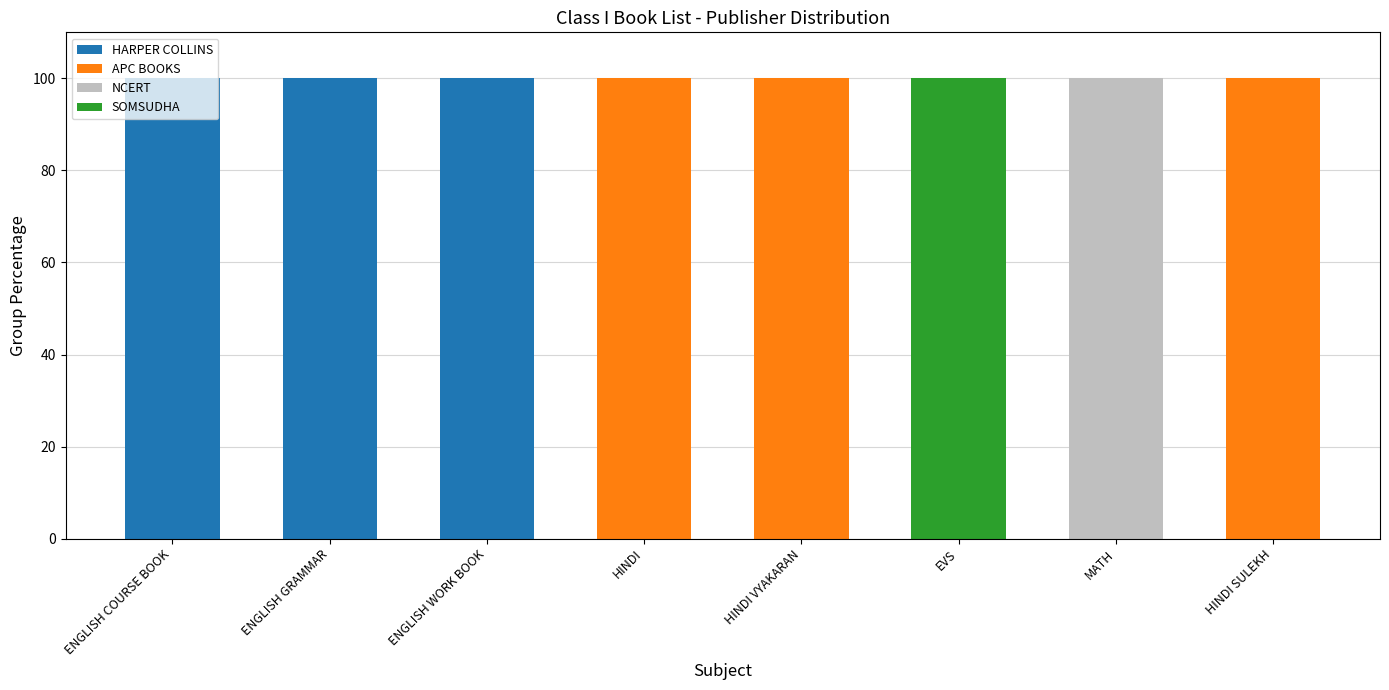

What is the total value across all series at ENGLISH COURSE BOOK?

100